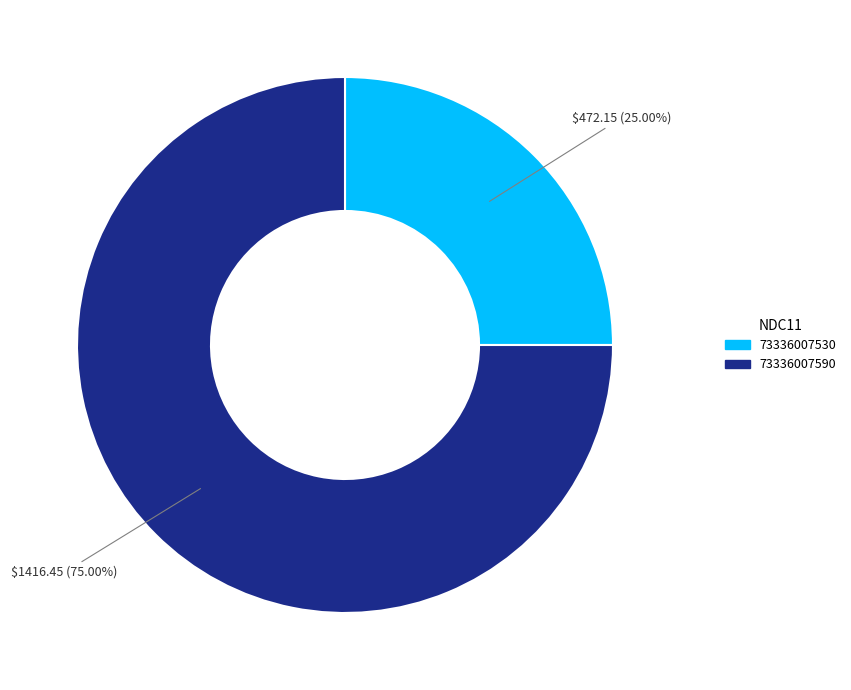

The 73336007530 slice represents 36% of the pie. True or false?

False